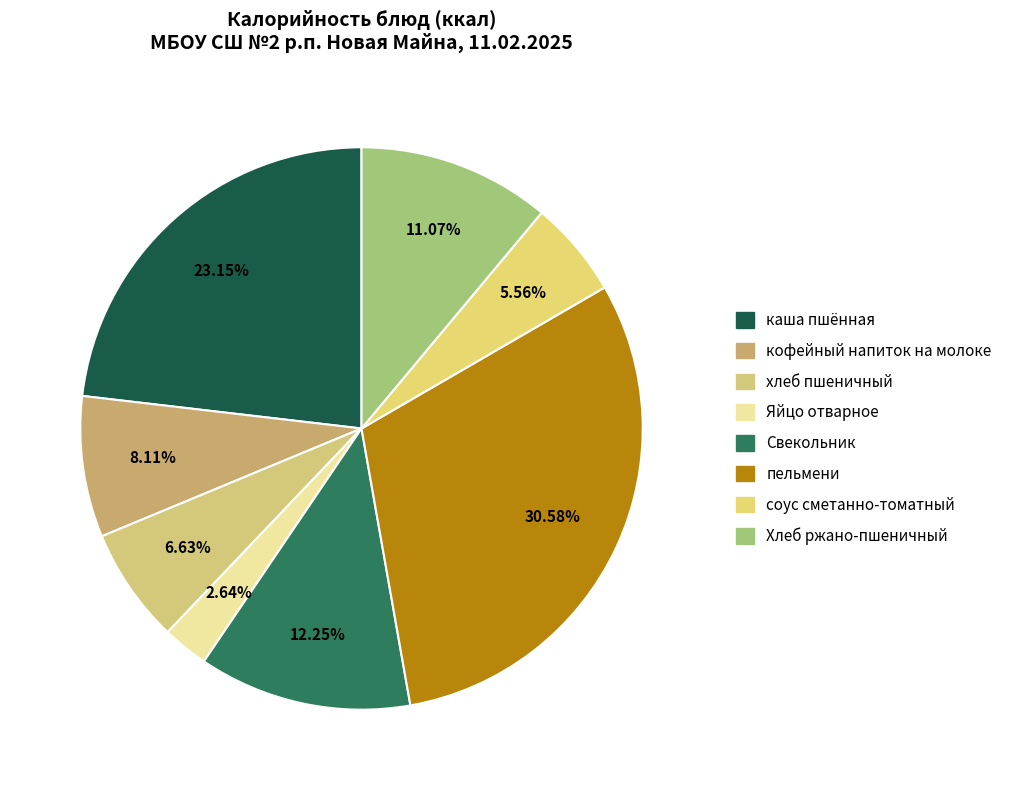

True or false: Яйцо отварное accounts for 3% of the total.

True